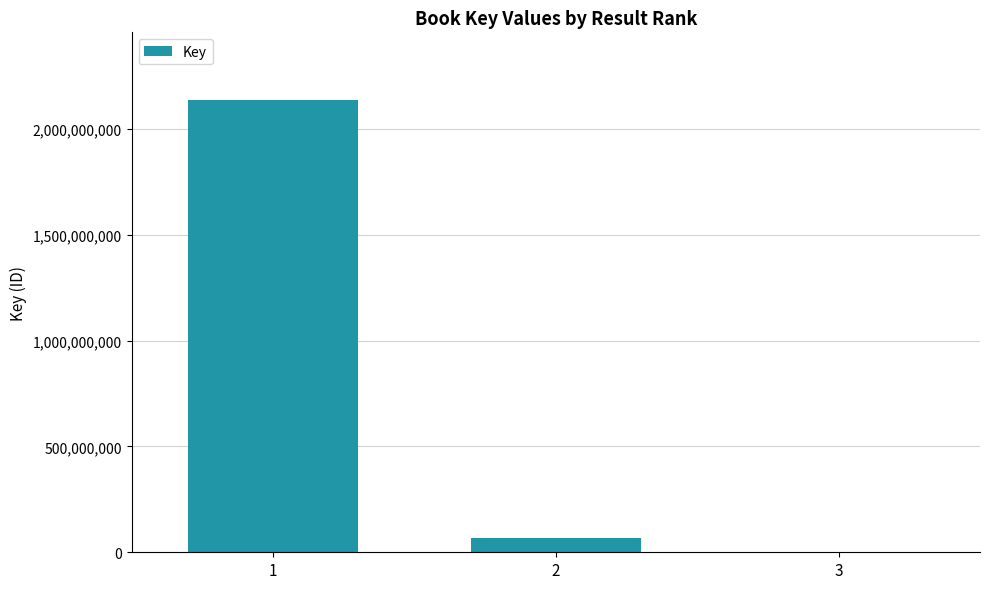

At which category does the chart reach its peak across all series?

1